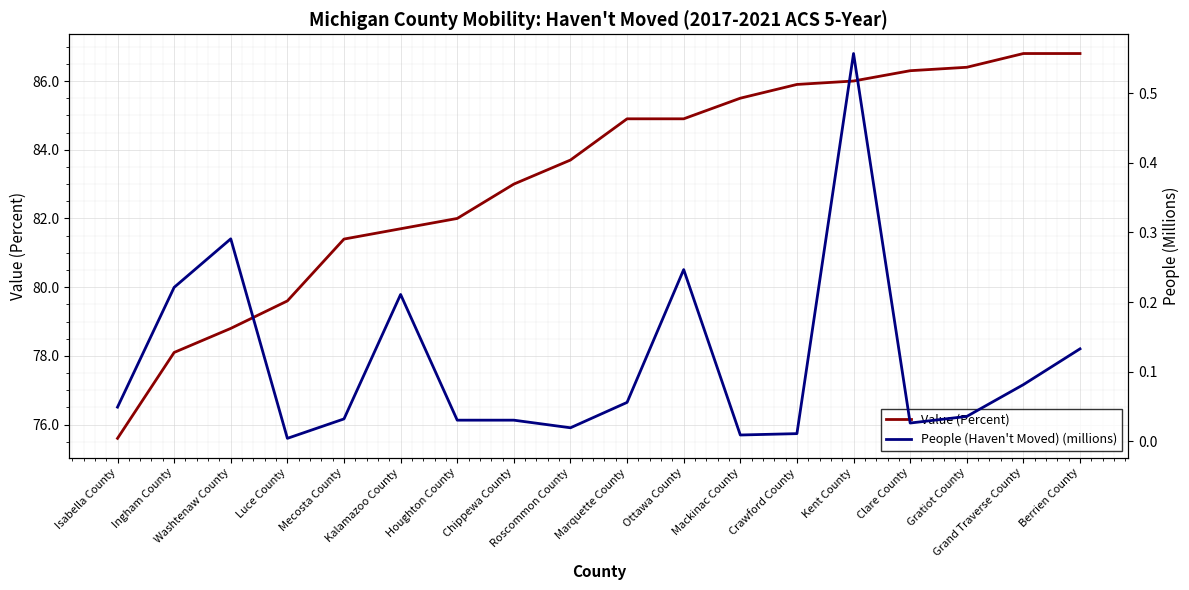

What is the label of the 11th point from the left?

Ottawa County